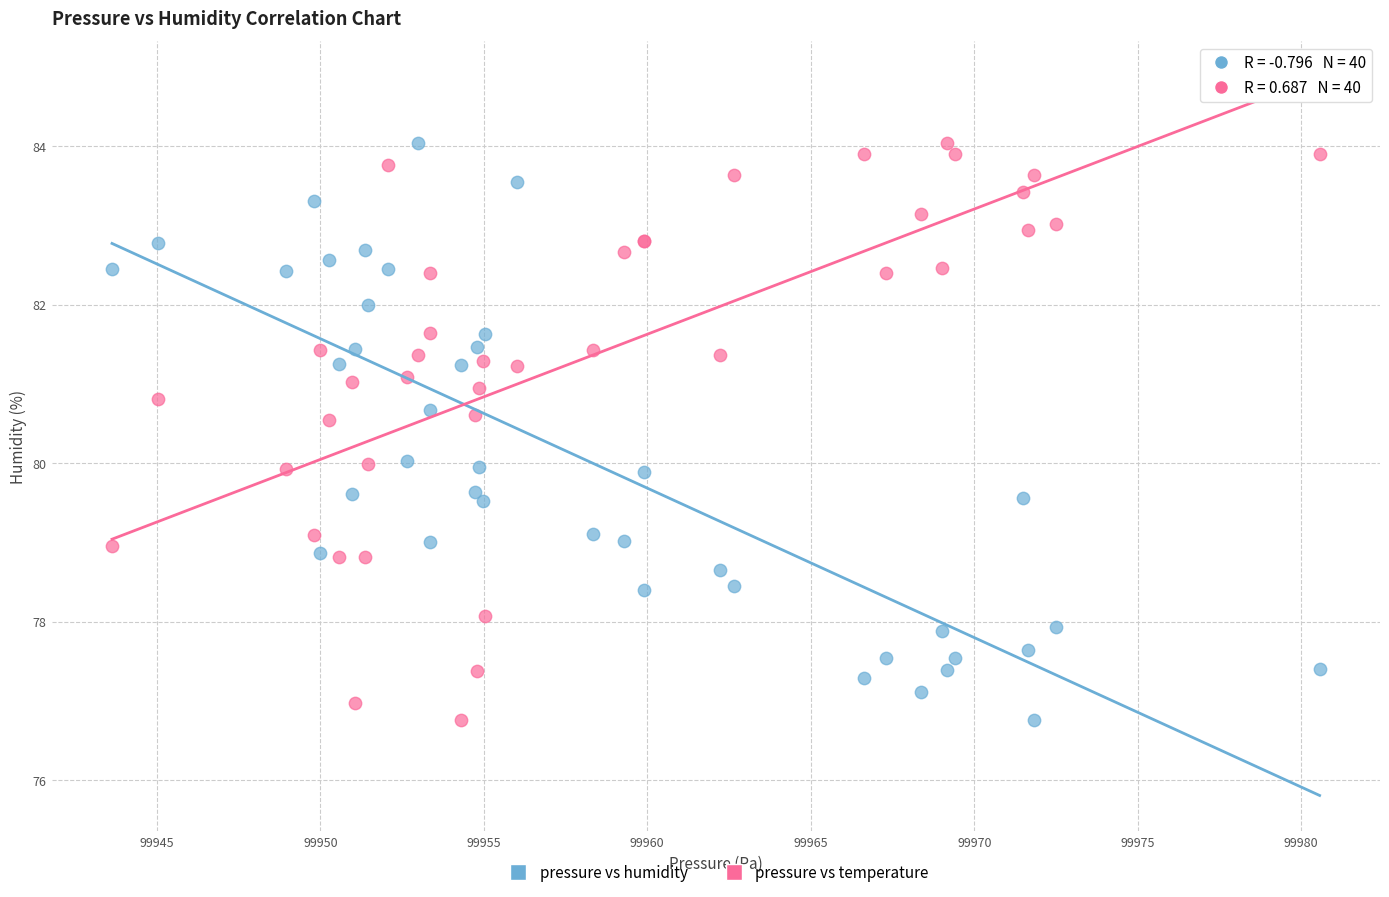

What are all the series names shown in the legend?

pressure vs humidity, pressure vs temperature